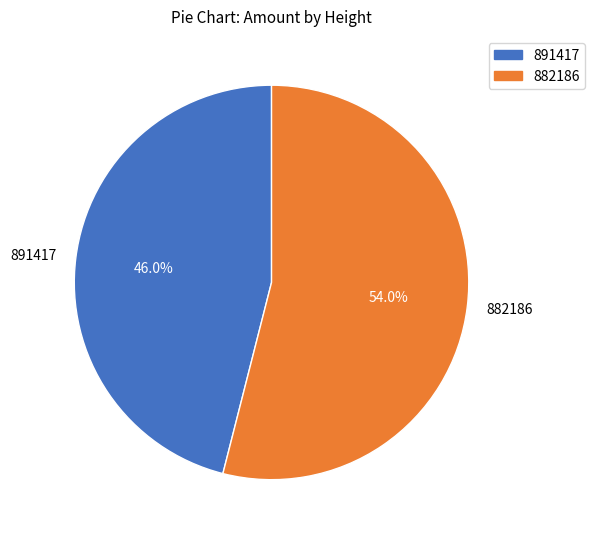

Between 891417 and 882186, which is larger?

882186